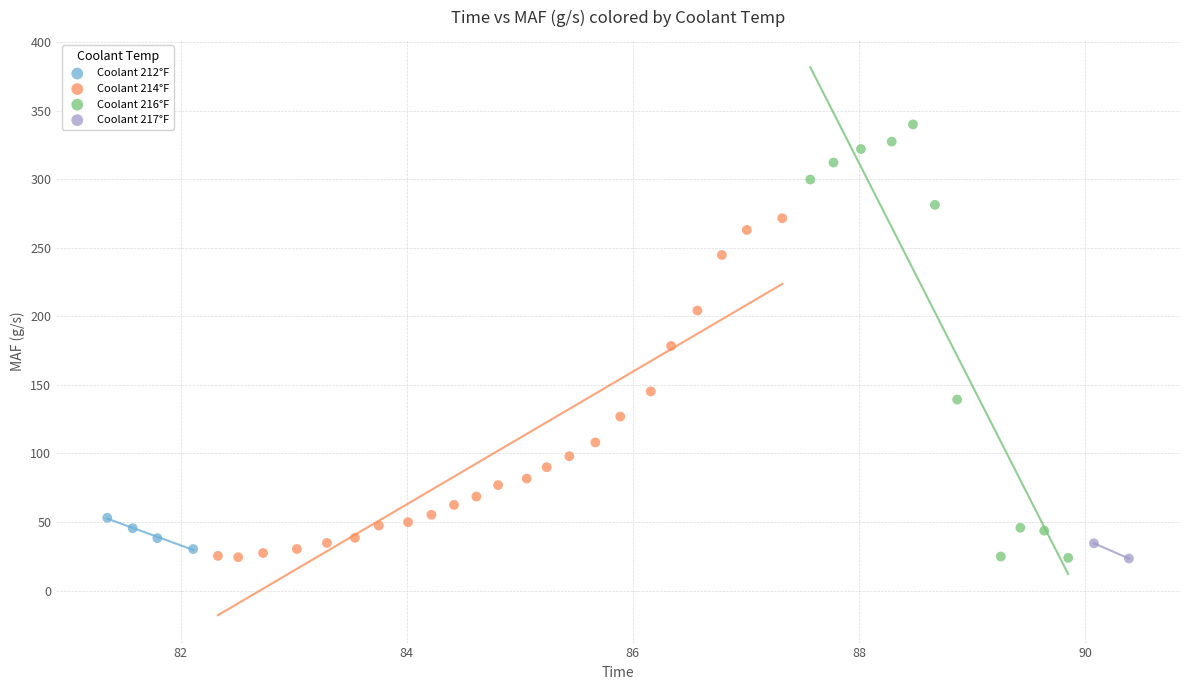

What are all the series names shown in the legend?

Coolant 212°F, Coolant 214°F, Coolant 216°F, Coolant 217°F